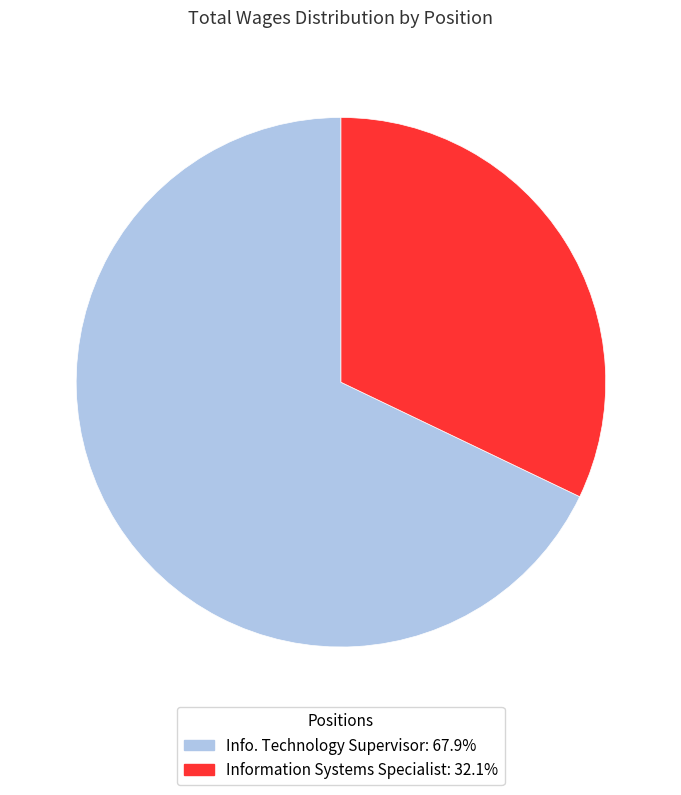

Rank the categories by value from highest to lowest.

Info. Technology Supervisor, Information Systems Specialist